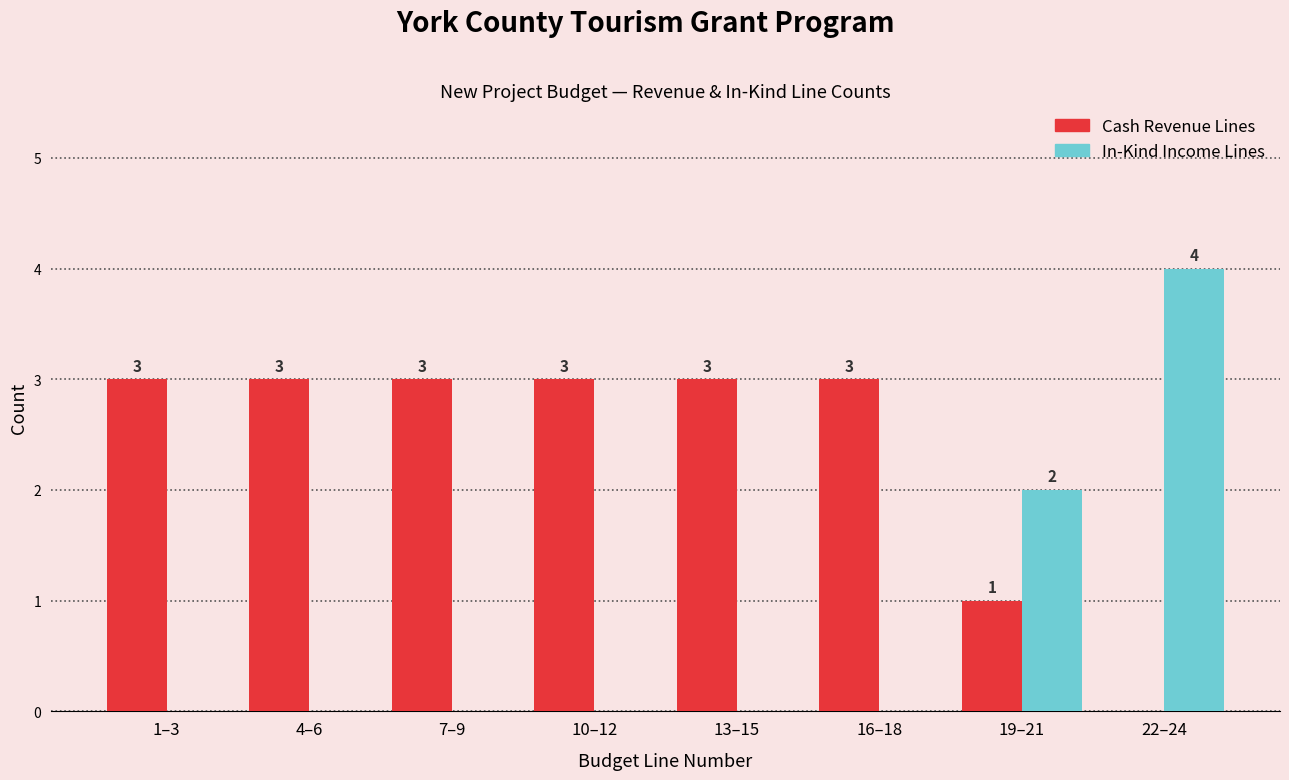

Reading right to left, transcribe all the data shown in this chart.

Cash Revenue Lines: 22–24=0	19–21=1	16–18=3	13–15=3	10–12=3	7–9=3	4–6=3	1–3=3
In-Kind Income Lines: 22–24=4	19–21=2	16–18=0	13–15=0	10–12=0	7–9=0	4–6=0	1–3=0